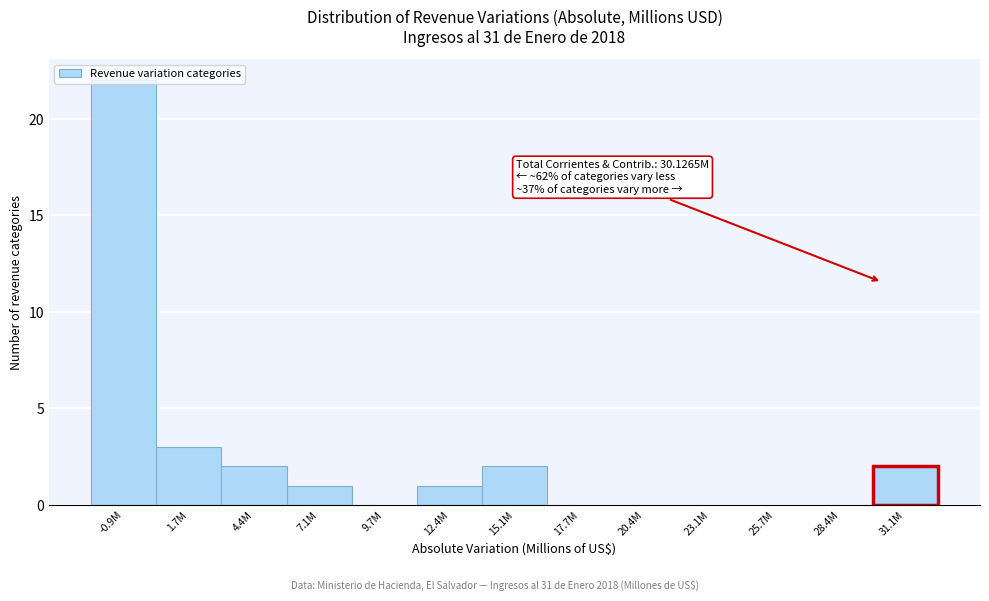

What is the greatest value displayed?

22